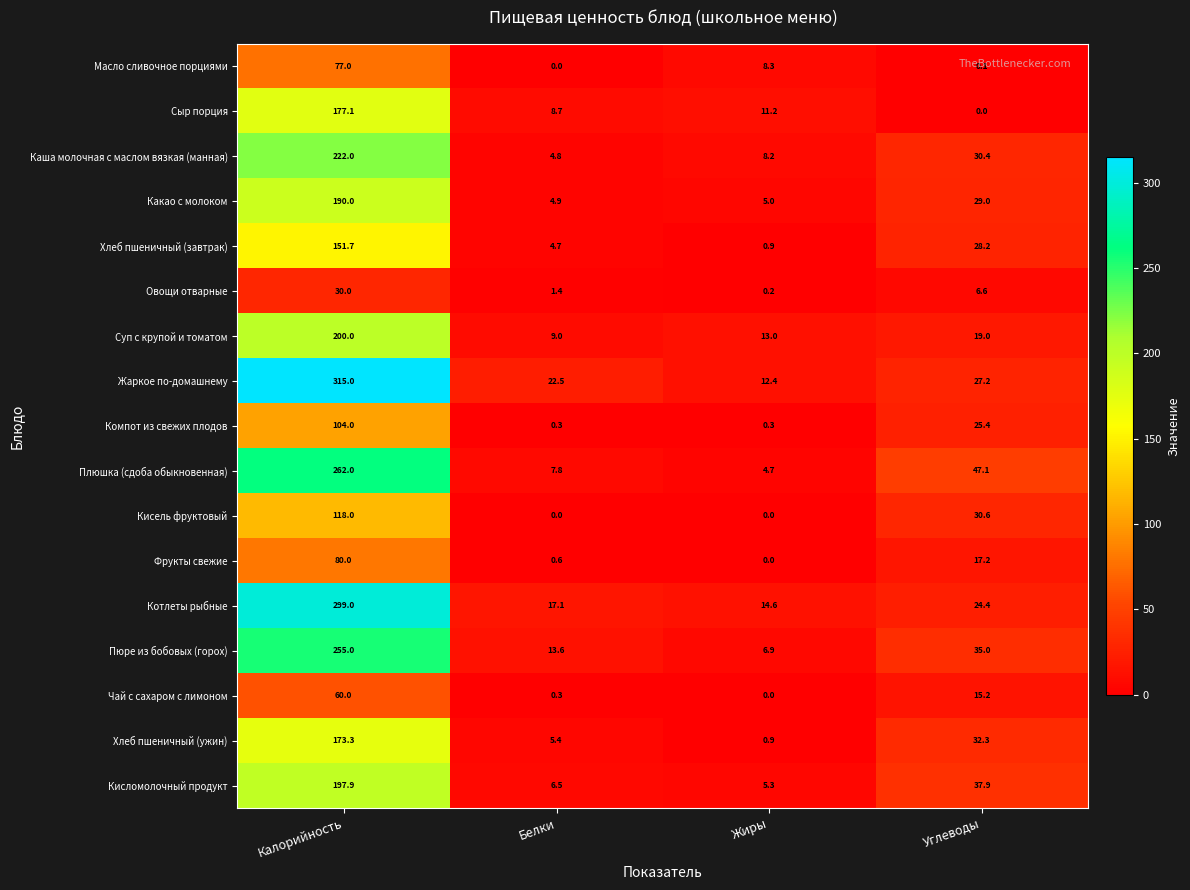

List the series in order of their peak value, highest first.

Жаркое по-домашнему, Котлеты рыбные, Плюшка (сдоба обыкновенная), Пюре из бобовых (горох), Каша молочная с маслом вязкая (манная), Суп с крупой и томатом, Кисломолочный продукт, Какао с молоком, Сыр порция, Хлеб пшеничный (ужин), Хлеб пшеничный (завтрак), Кисель фруктовый, Компот из свежих плодов, Фрукты свежие, Масло сливочное порциями, Чай с сахаром с лимоном, Овощи отварные